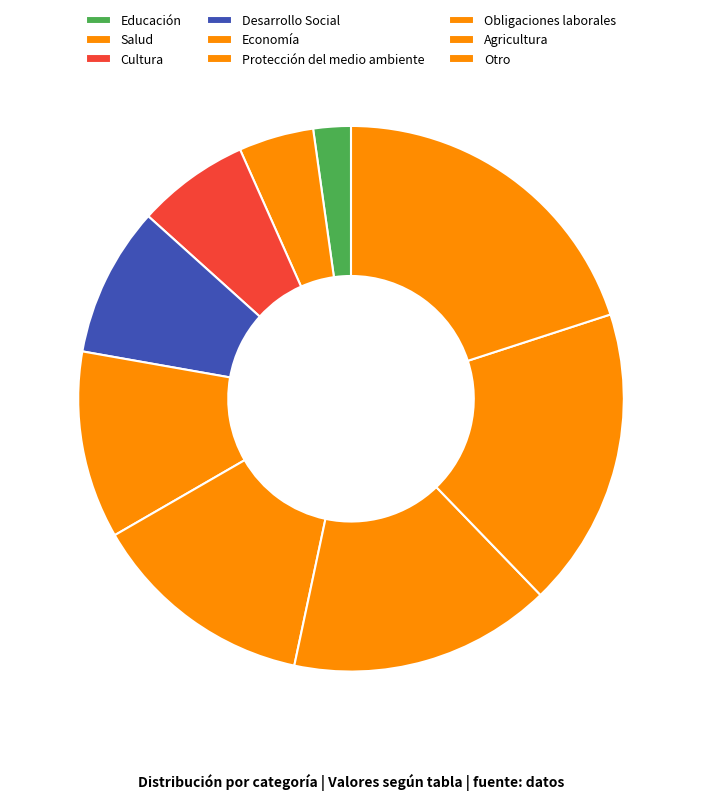

What is the total percentage of Desarrollo Social and Economía?

20.0%